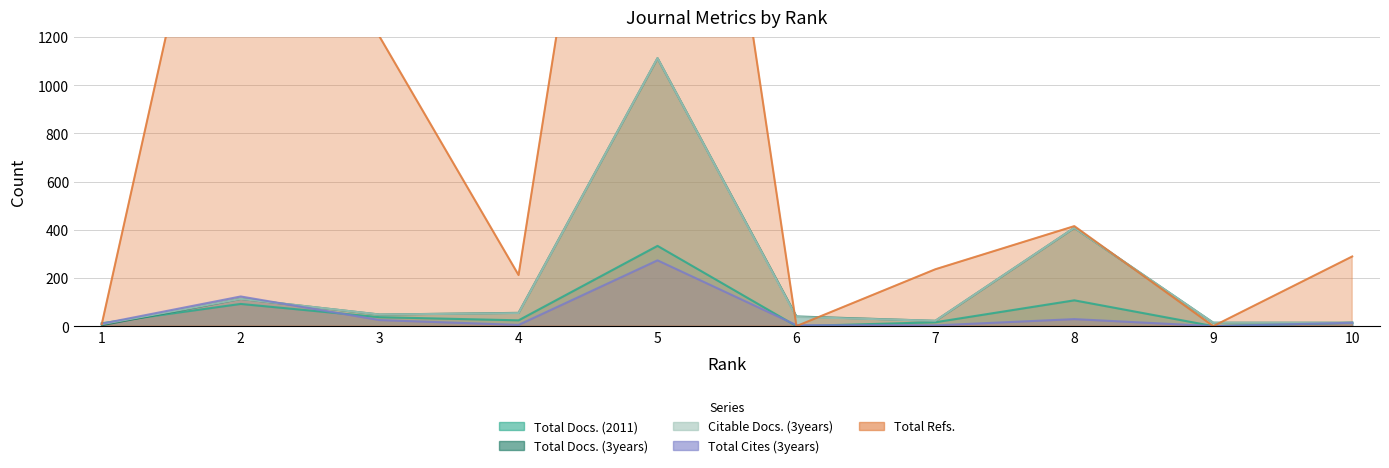

What is the value of the Total Cites (3years) point at the 6th from the left?

4